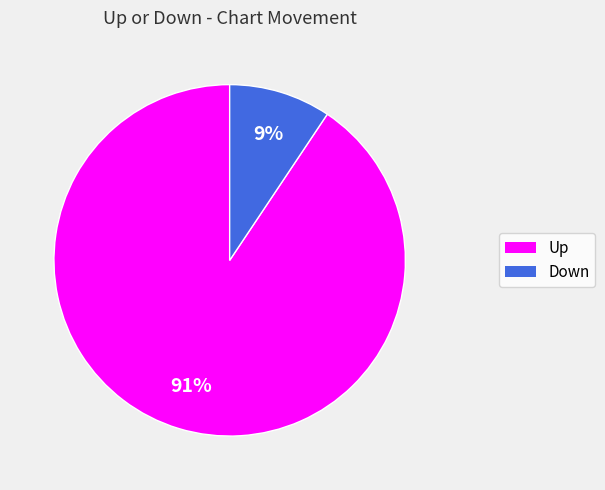

Count the number of slices in the pie.

2